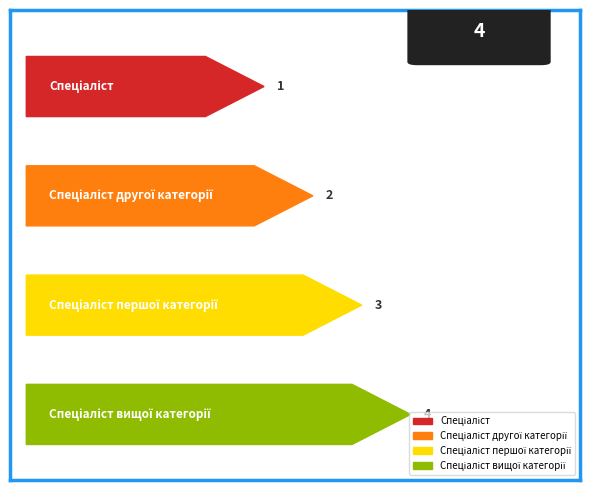

List the labels in order of value, largest first.

Спеціаліст вищої категорії, Спеціаліст першої категорії, Спеціаліст другої категорії, Спеціаліст